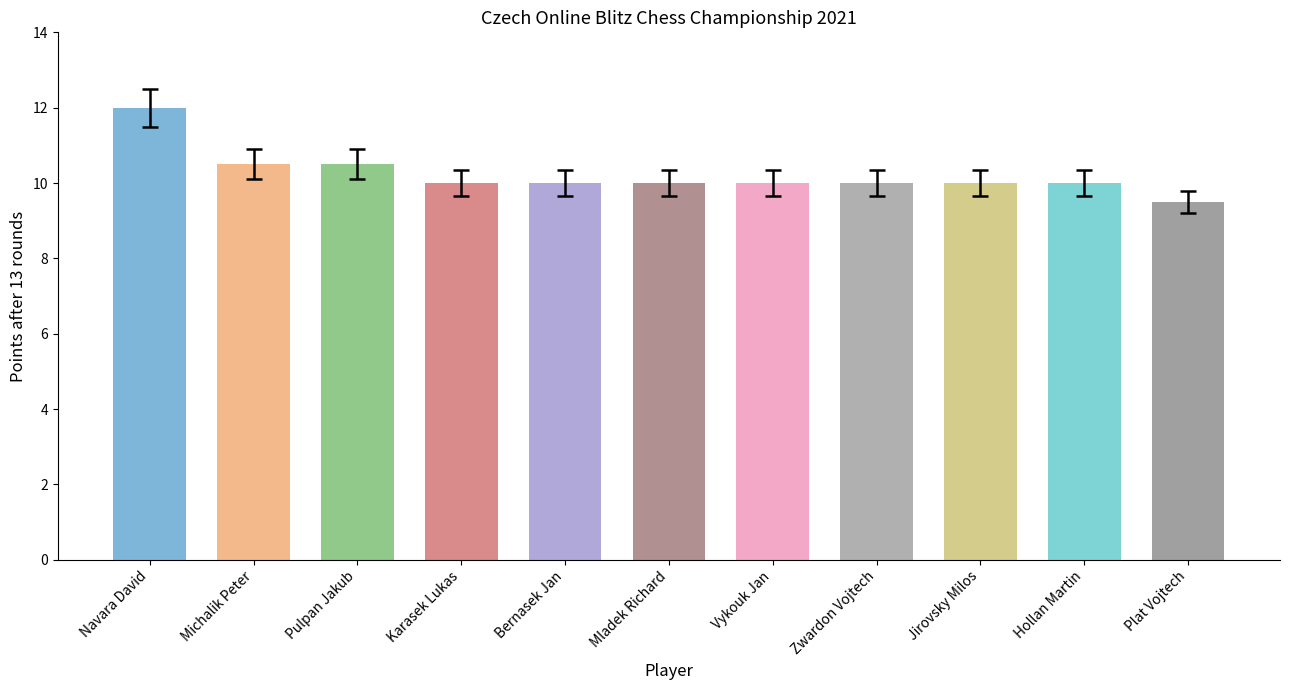

What is the label of the 9th bar from the right?

Pulpan Jakub